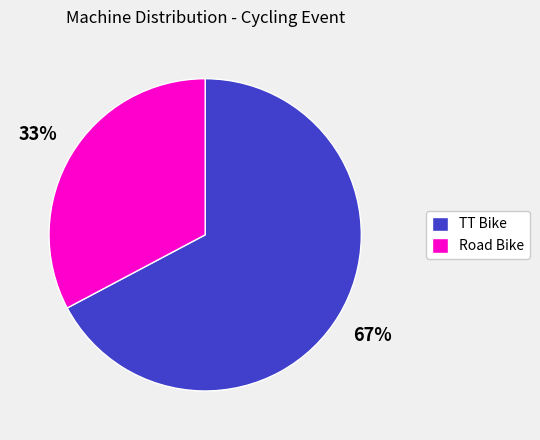

To the nearest percent, what is the difference between the largest and smallest slice percentages?

34%